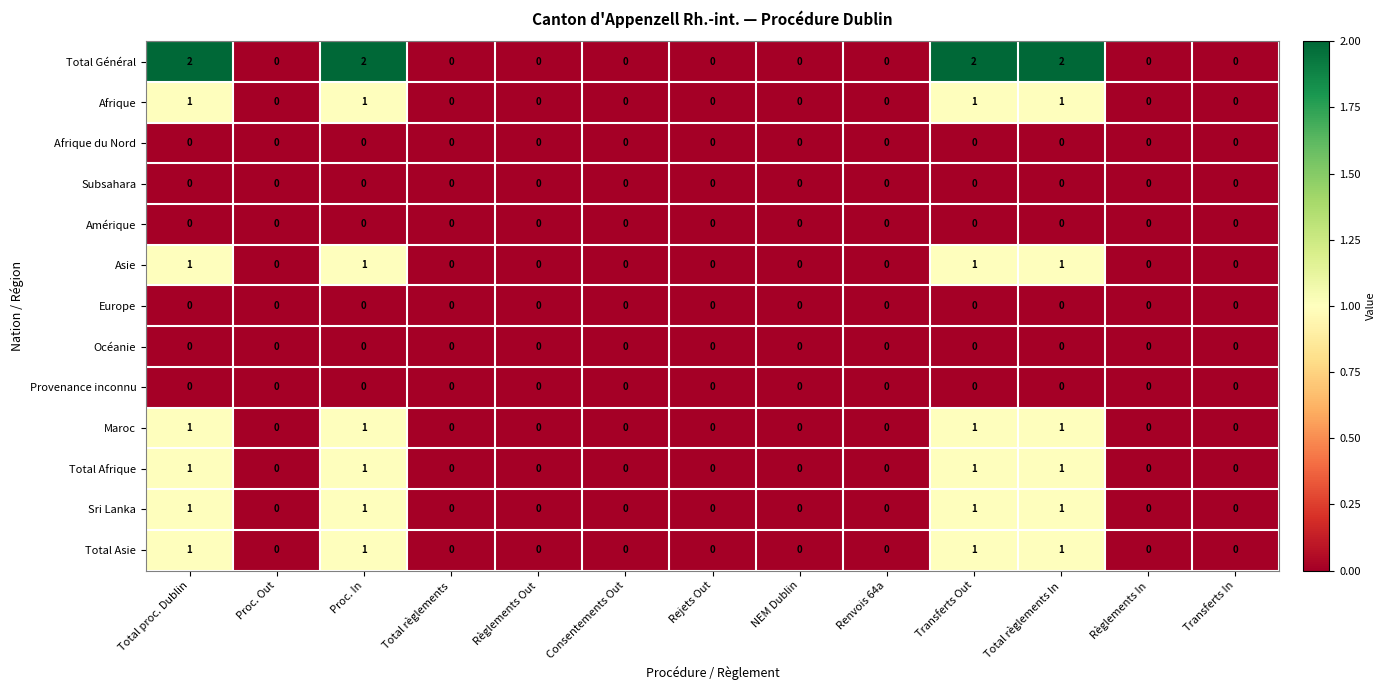

What is the maximum value shown in the chart?

2